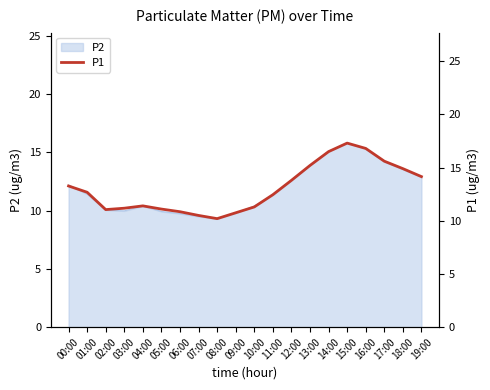

What is the maximum value for P2?

15.8